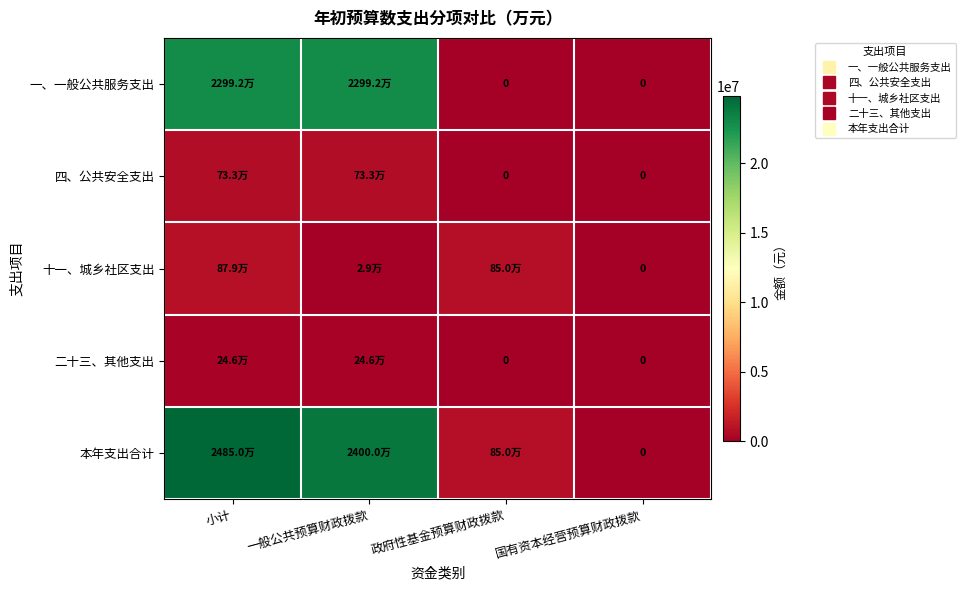

Which has a higher value, 政府性基金预算财政拨款 or 一般公共预算财政拨款?

一般公共预算财政拨款